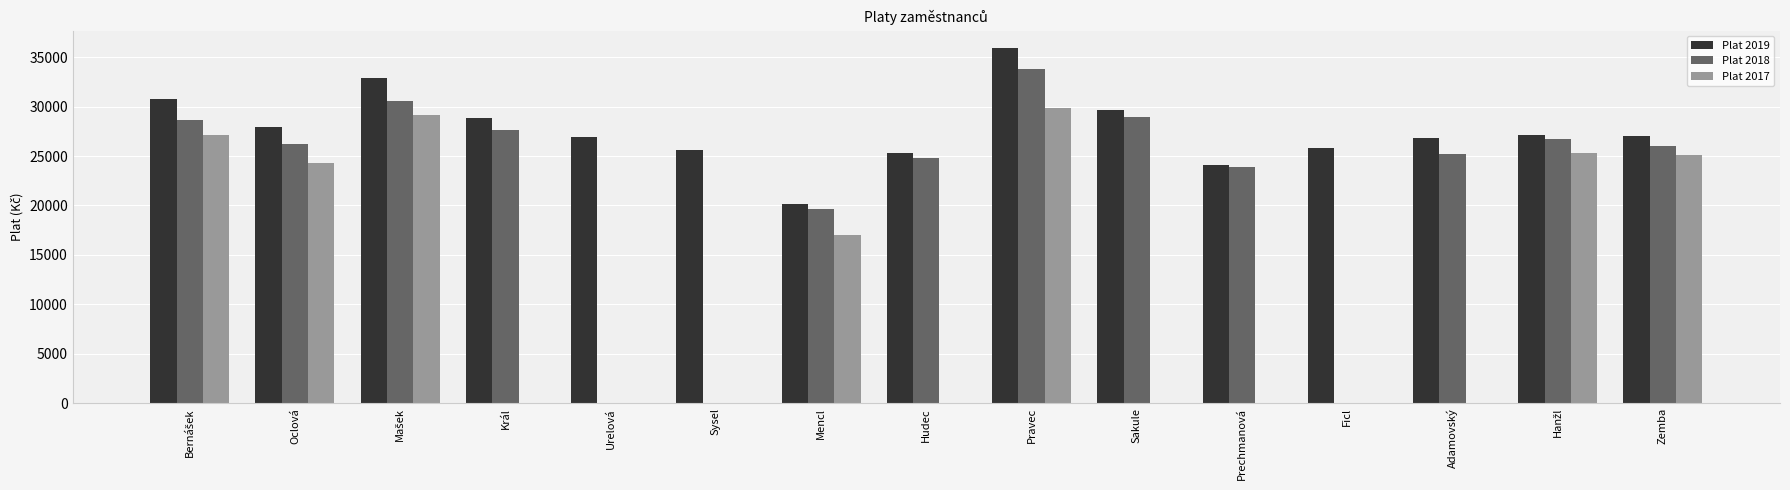

What is the sum of all Plat 2018 values?

322060